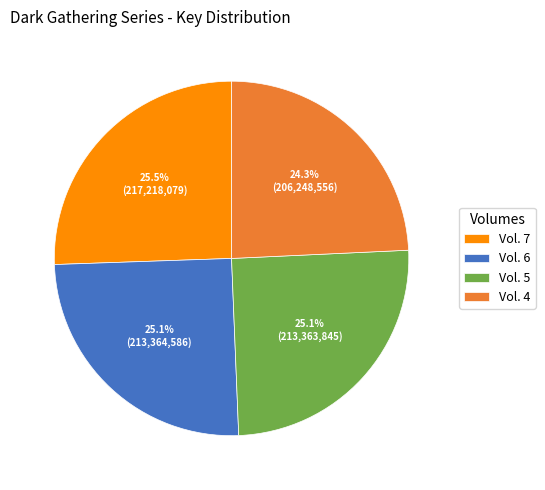

Is there a majority slice in this chart?

No